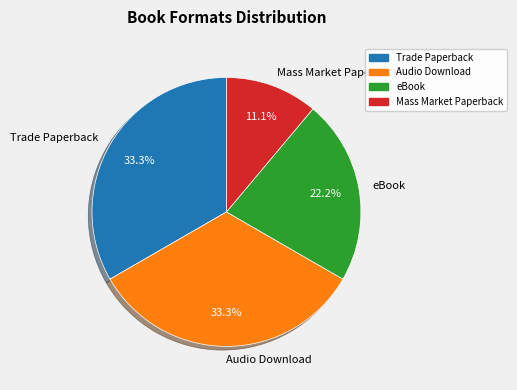

Approximately how many times larger is the value at Audio Download compared to eBook?

1.5